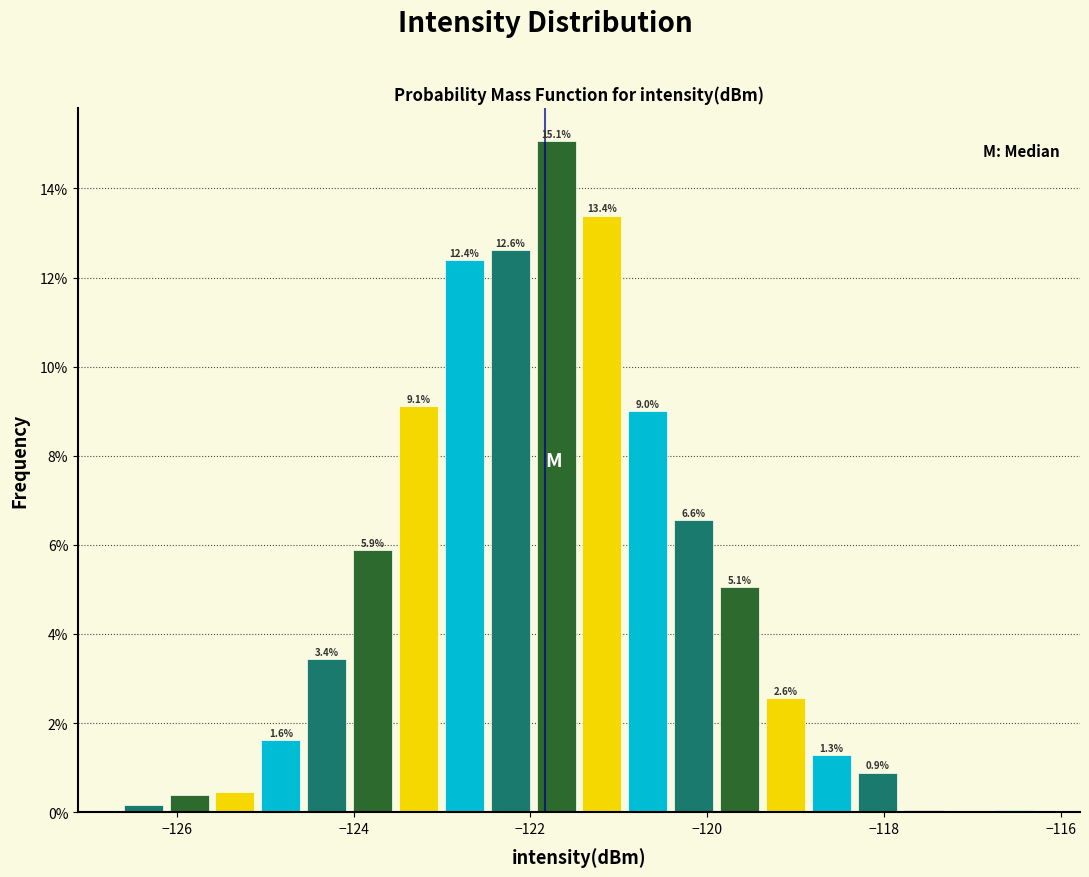

Read against the x-axis, roughly where is the centre of the tallest bar?

-121.8